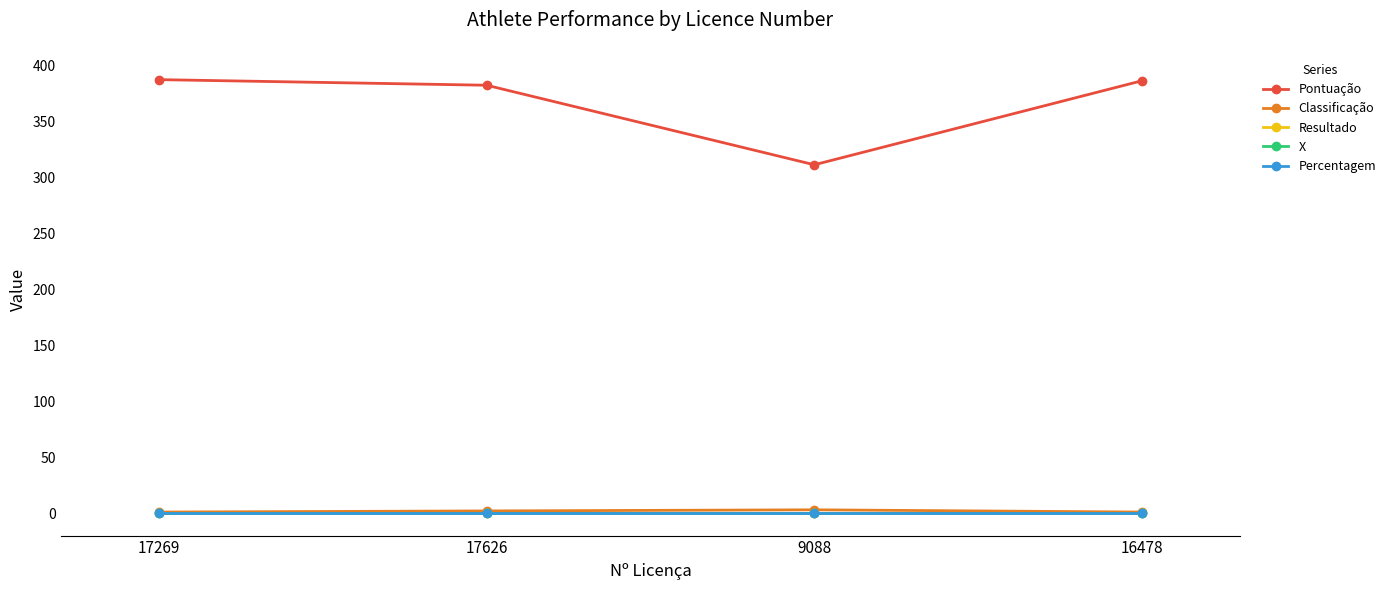

Is this an area chart (filled region under the line)?

No